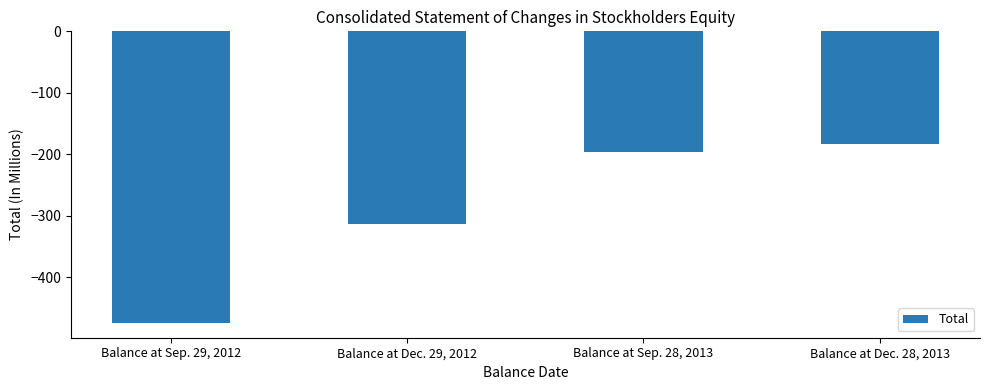

How many data points does each series have?

4